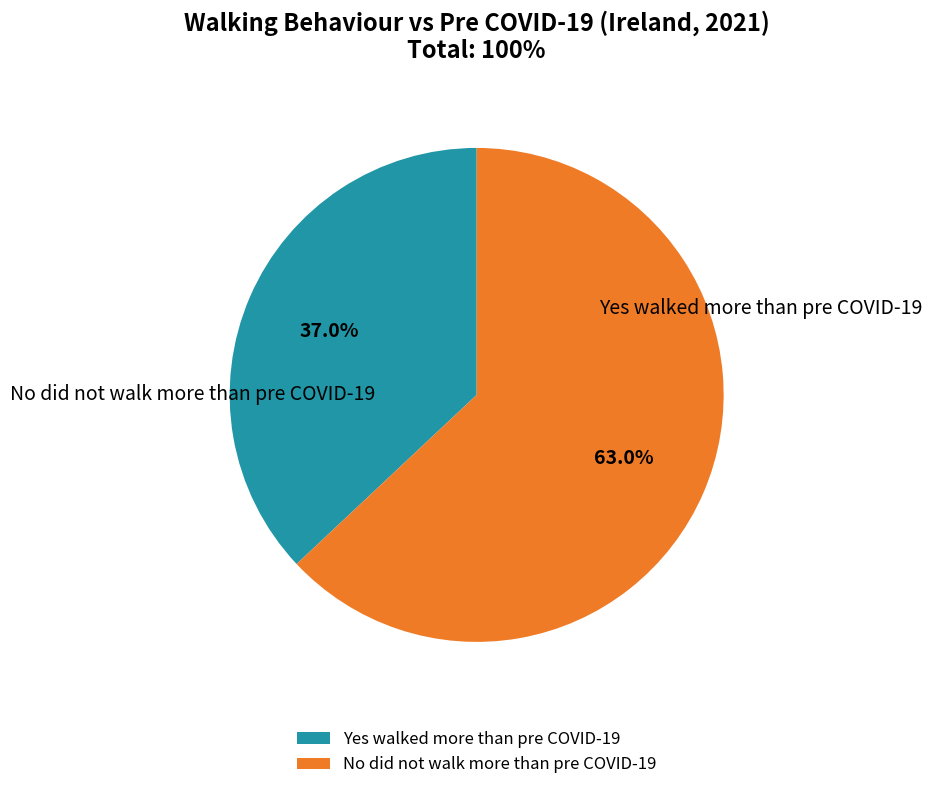

Which slice is the largest?

No did not walk more than pre COVID-19